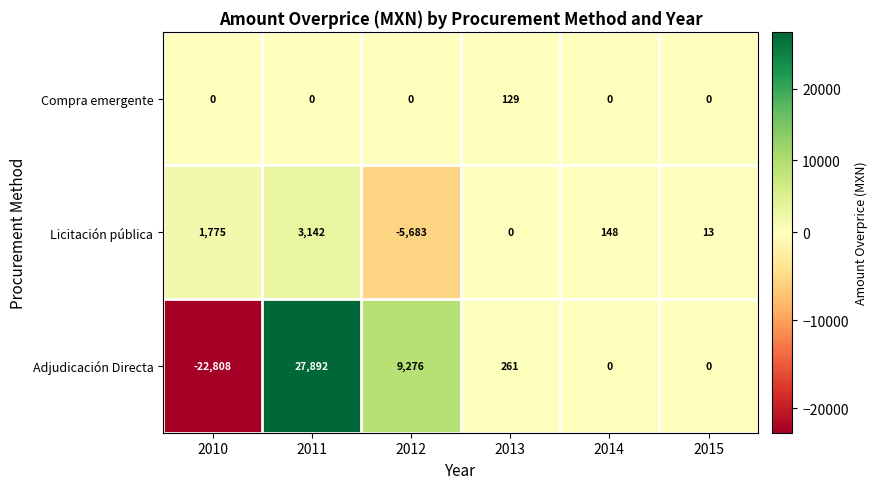

Where is Licitación pública nearest to the value -1270?

2013